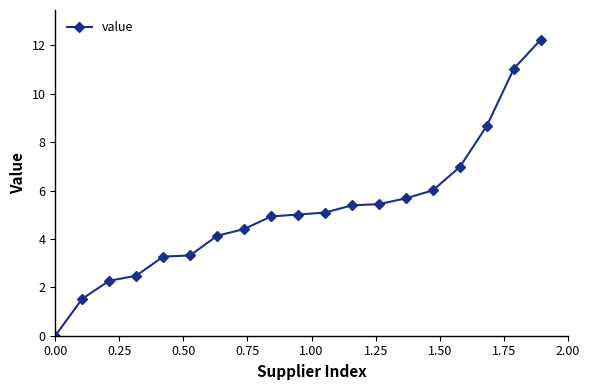

Does the chart have visible grid lines?

No